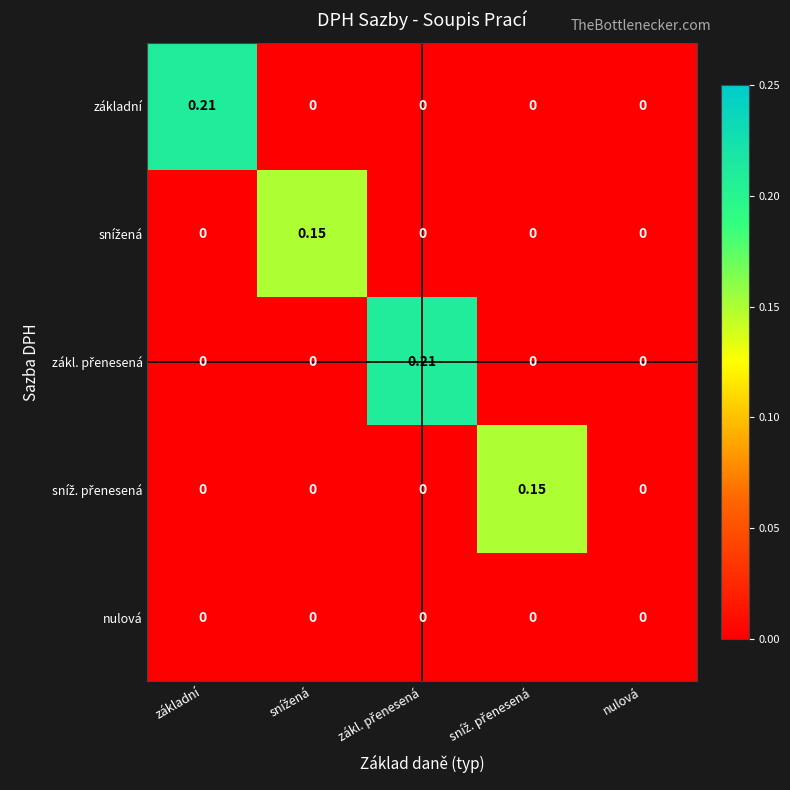

How many data points in základní are above 0?

1